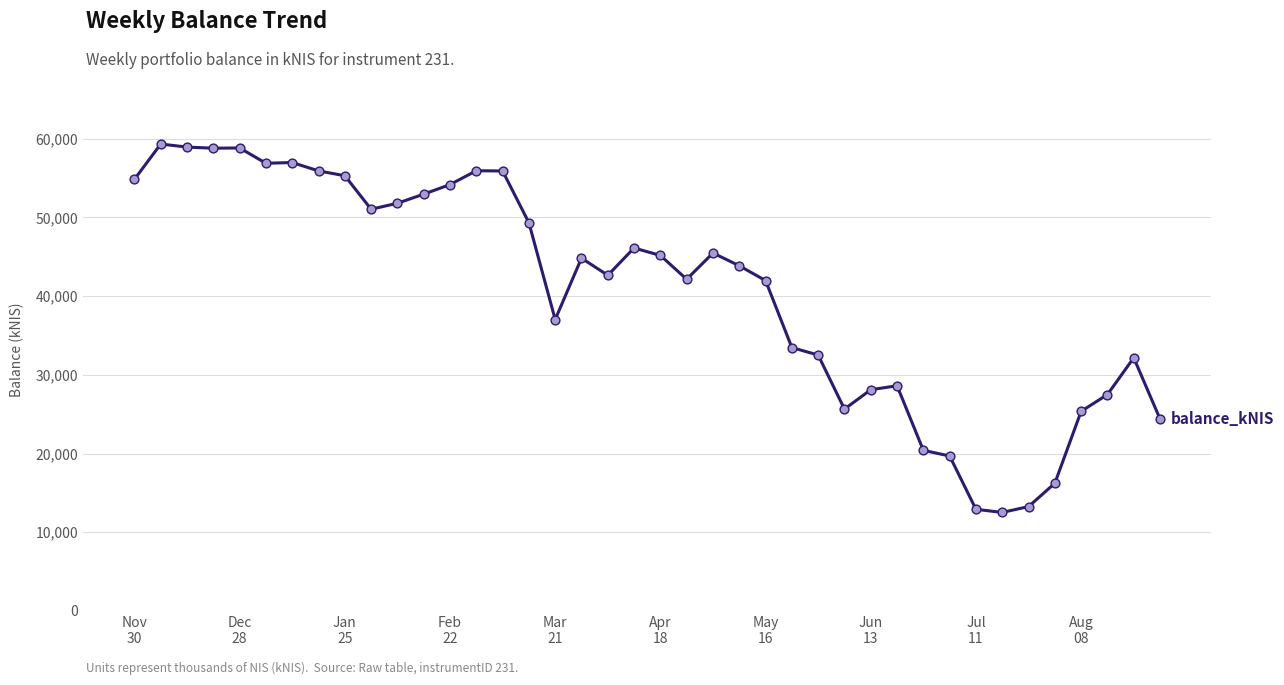

What is the minimum value shown in the chart?

12516.2